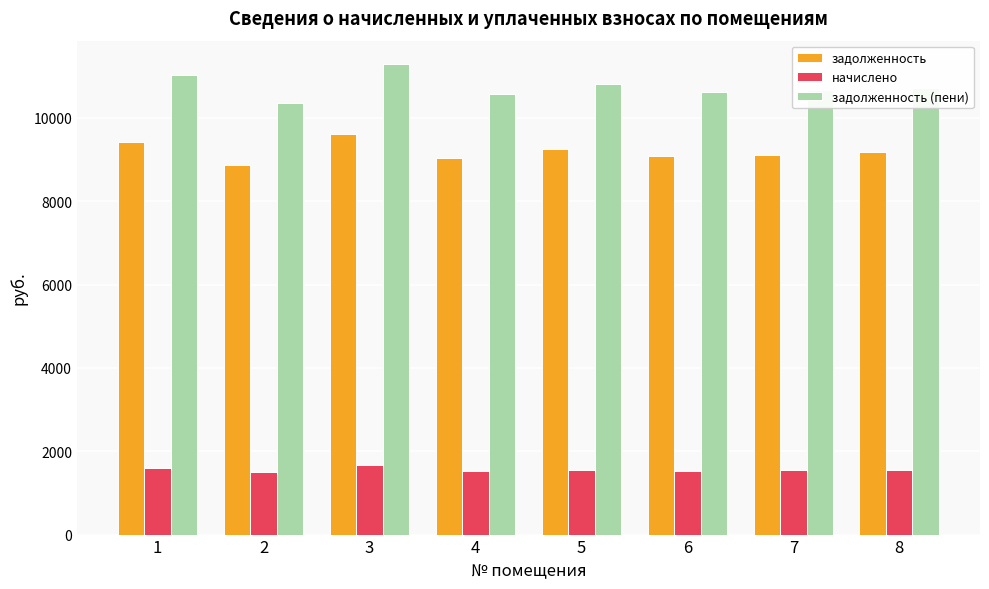

What is the sum of all задолженность values?

73594.6